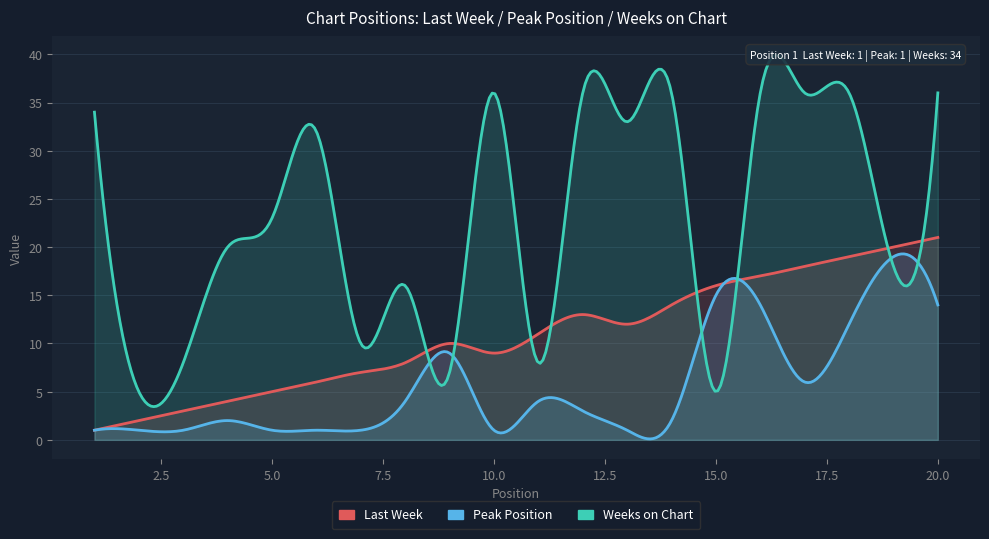

What are all the series names shown in the legend?

Last Week, Peak Position, Weeks on Chart